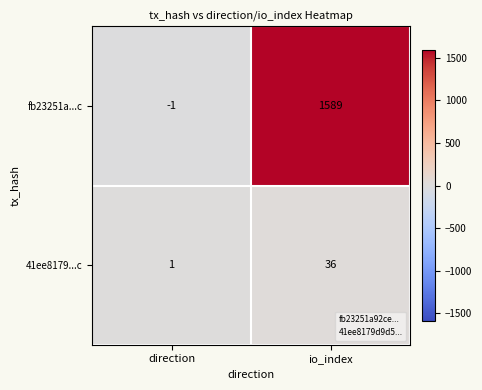

What is the approximate value of fb23251a...c at io_index, to the nearest 50?

1600